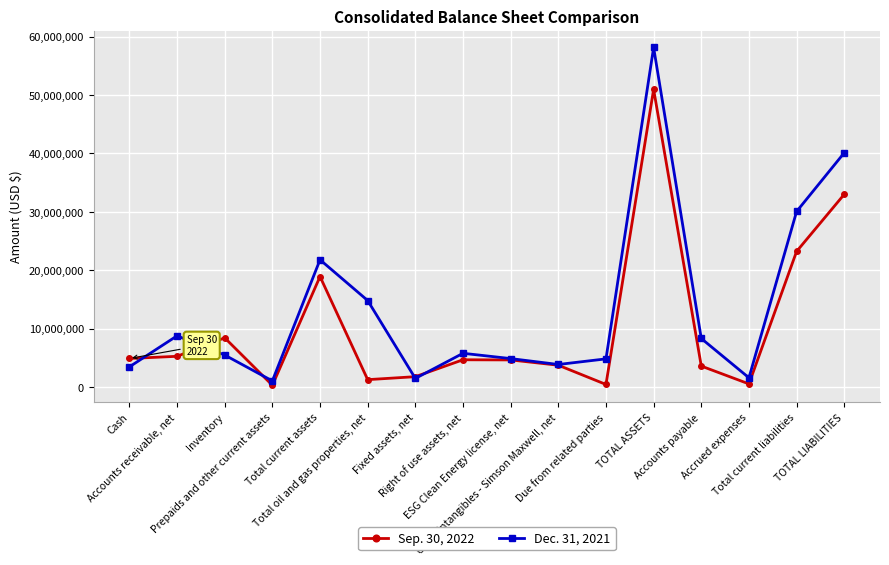

Rank the series by their maximum value, from highest to lowest.

Dec. 31, 2021, Sep. 30, 2022